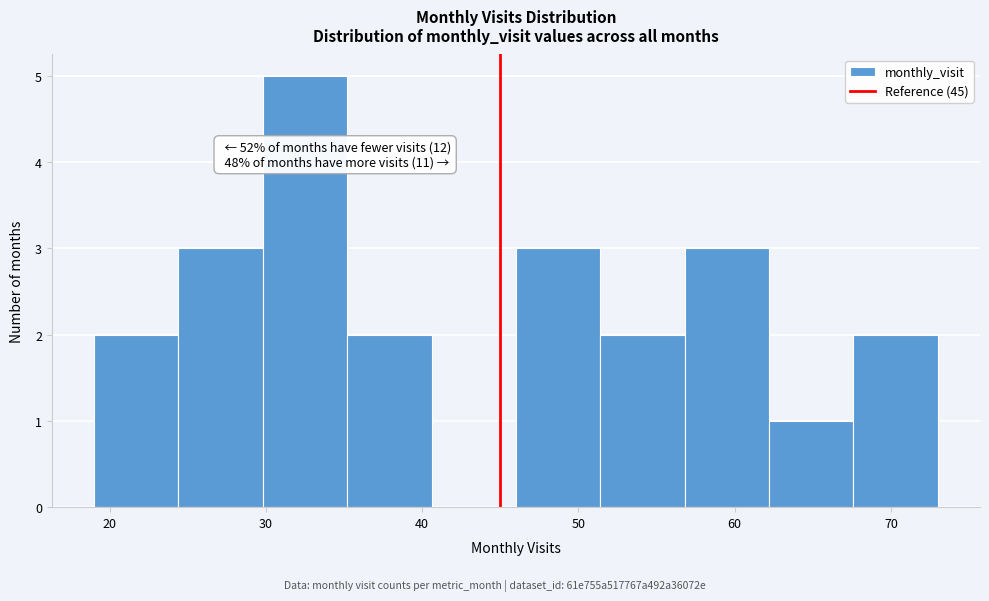

Which range on the x-axis has the tallest bar?

29.8 to 35.2